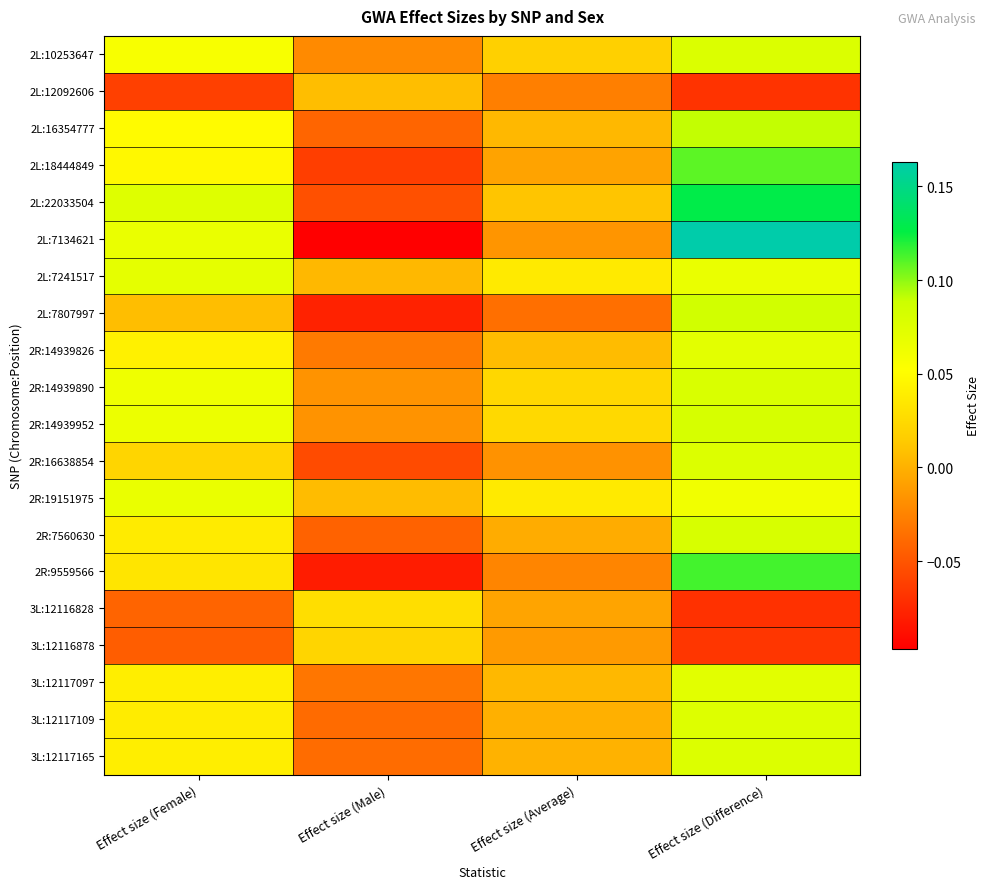

At which category is the sum across all series the highest?

Effect size (Difference)